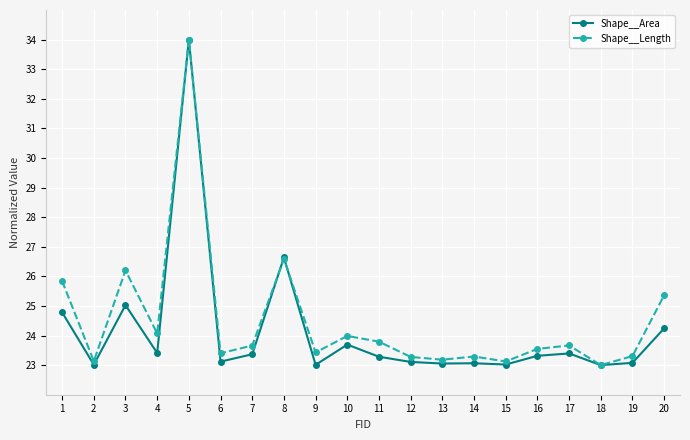

After their last crossing, which series has the higher values: Shape__Length or Shape__Area?

Shape__Length